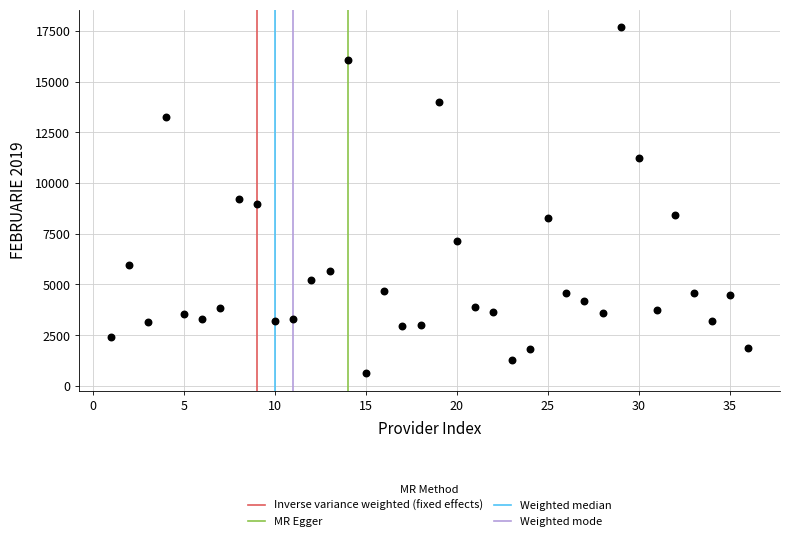

What is the range of X values (max minus min)?

35.0